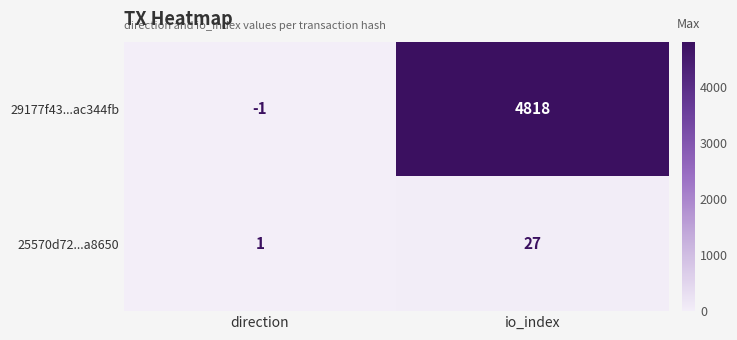

Which category has the lowest value in the 29177f43...ac344fb series?

direction